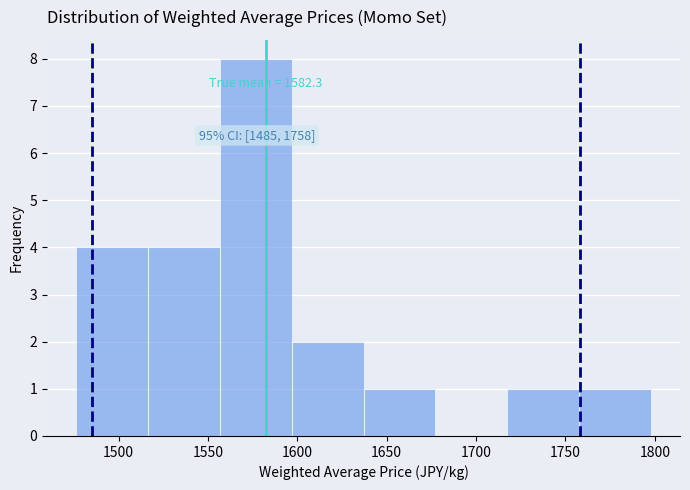

Over which range of the x-axis is the bar tallest?

1555 to 1595